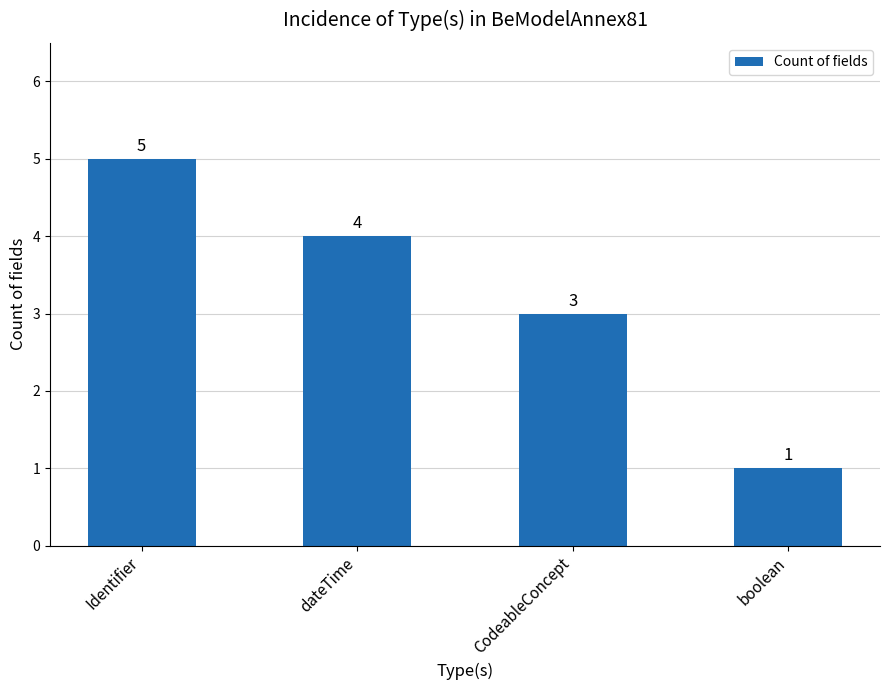

At which label is the value closest to 3?

CodeableConcept